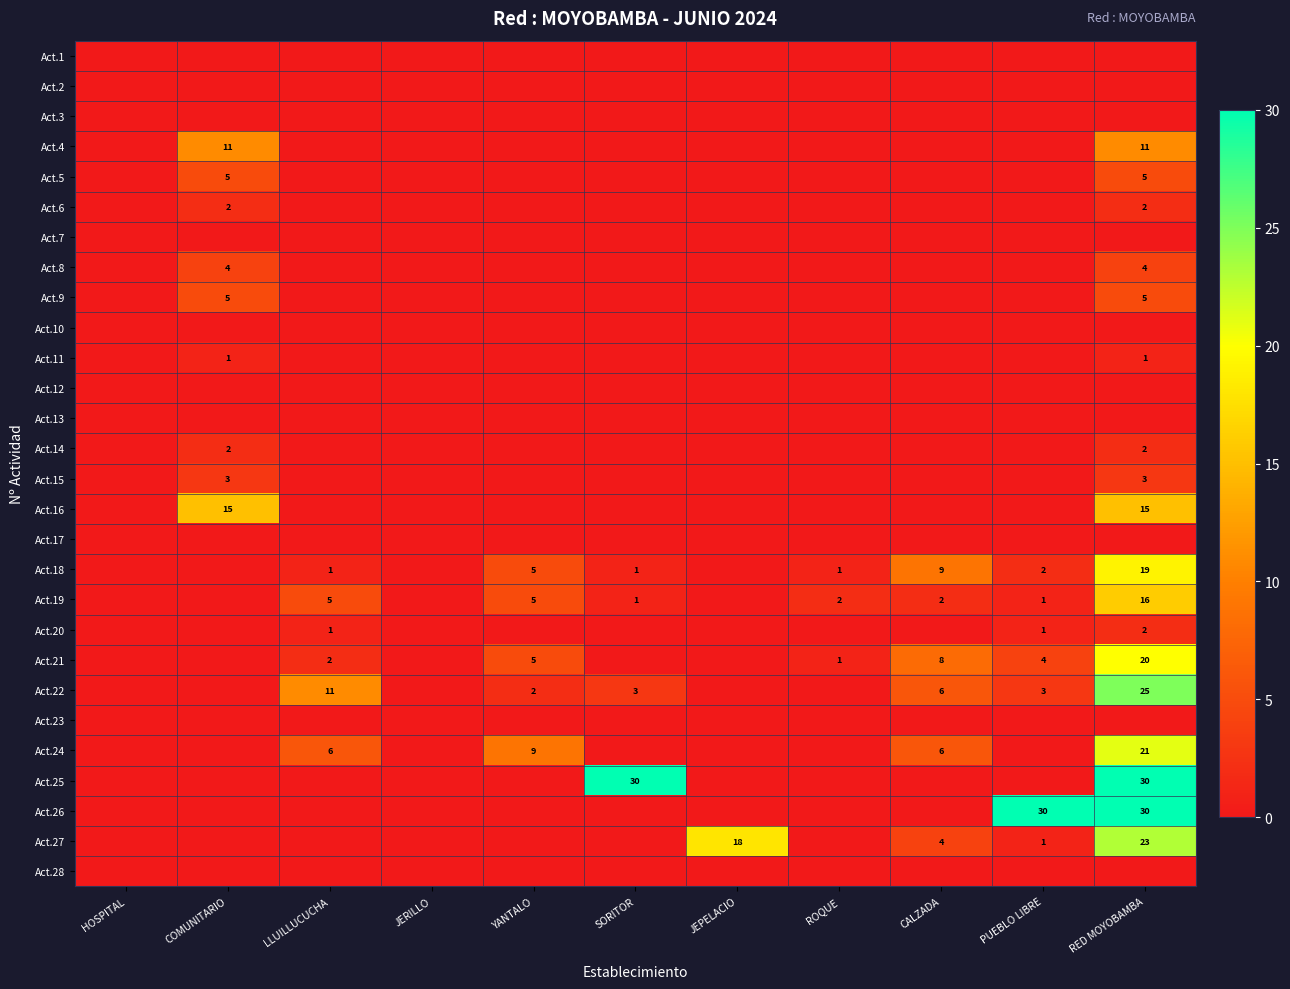

The Act.19 series shows 2 at ROQUE. True or false?

True